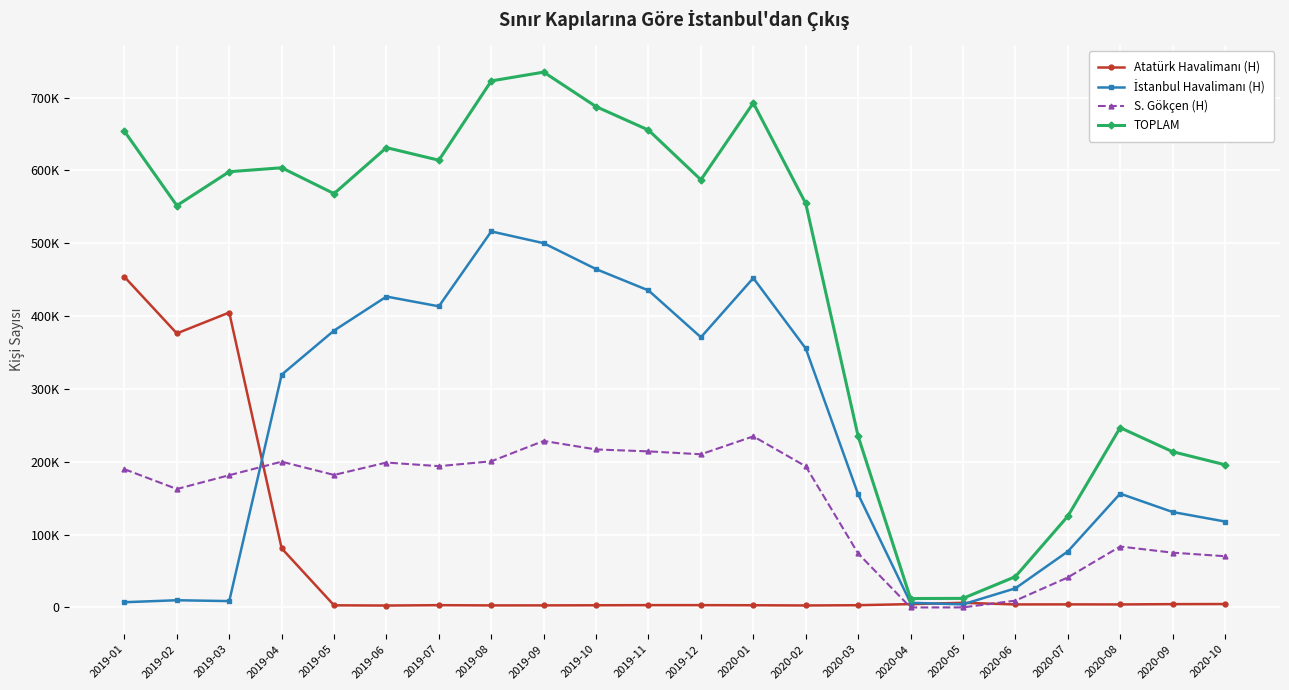

What is the sum of all Atatürk Havalimanı (H) values?

1381488